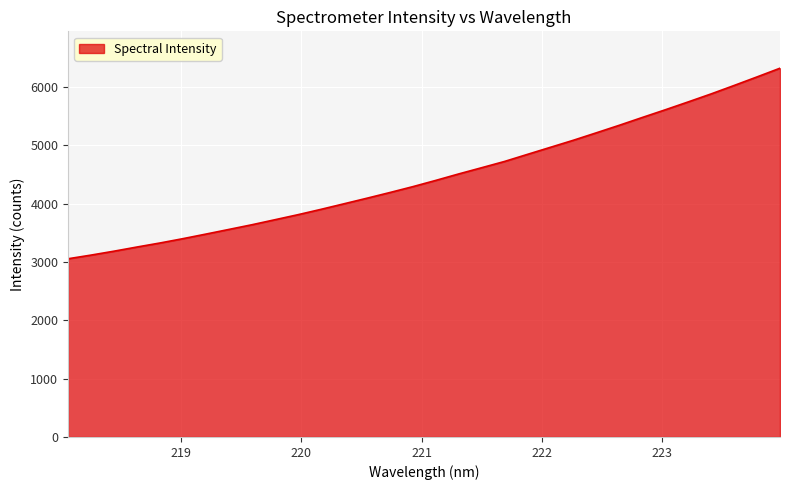

How many lines are shown in the chart?

1